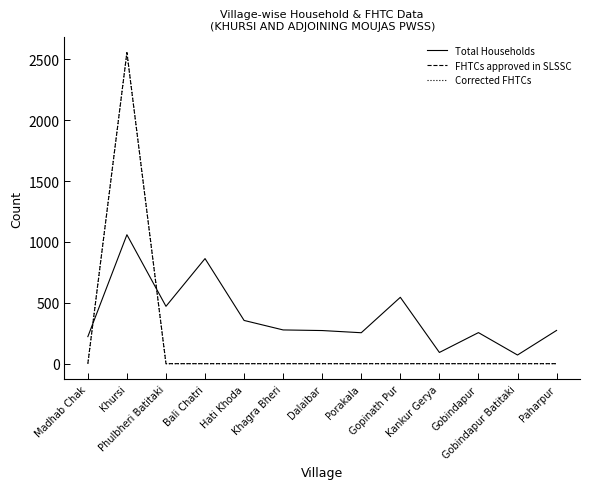

Is it true that Total Households equals 826 at Gopinath Pur?

False